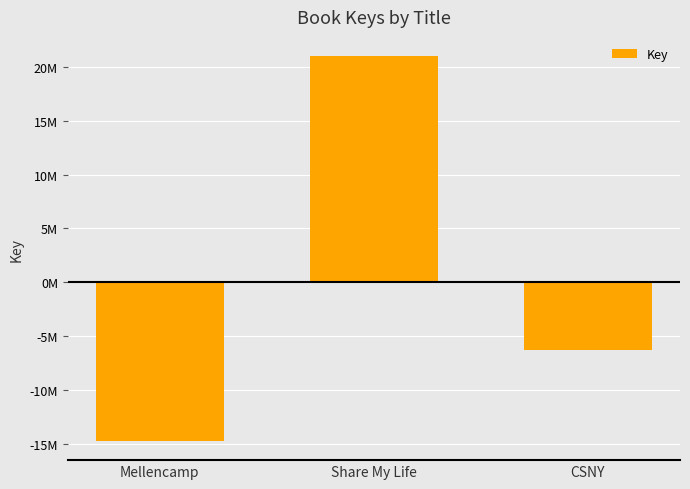

What is the sum of the values at Share My Life and CSNY?

14686102